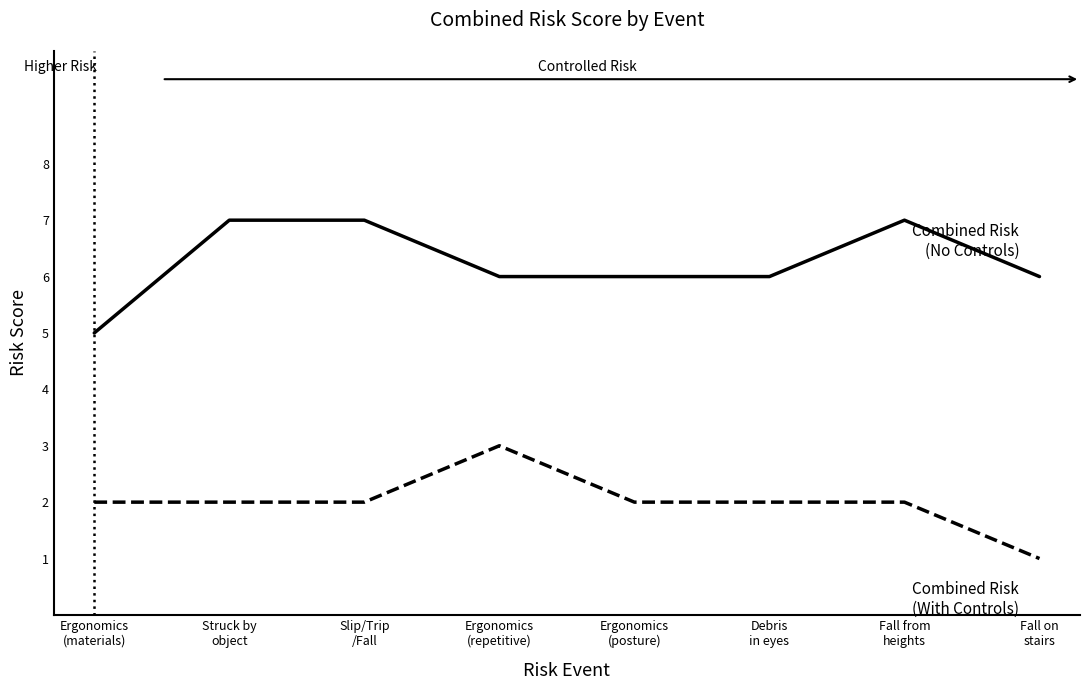

How many lines are shown in the chart?

2